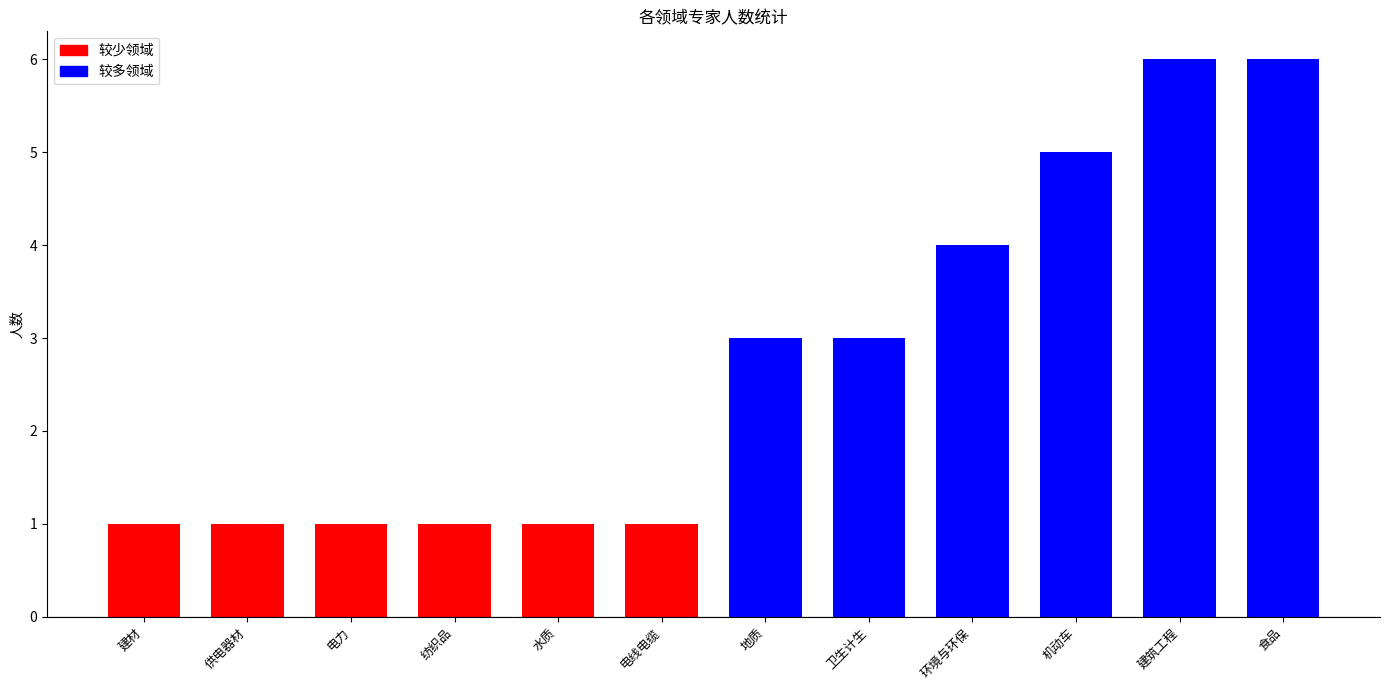

What is the difference between the values at 建筑工程 and 卫生计生?

3